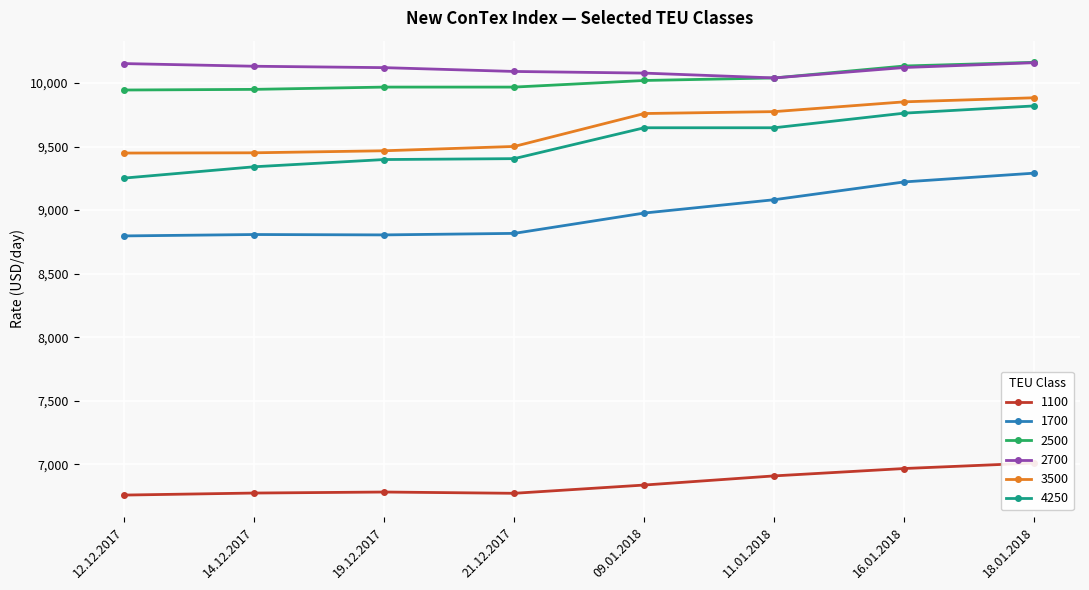

How many data points does each series have?

8